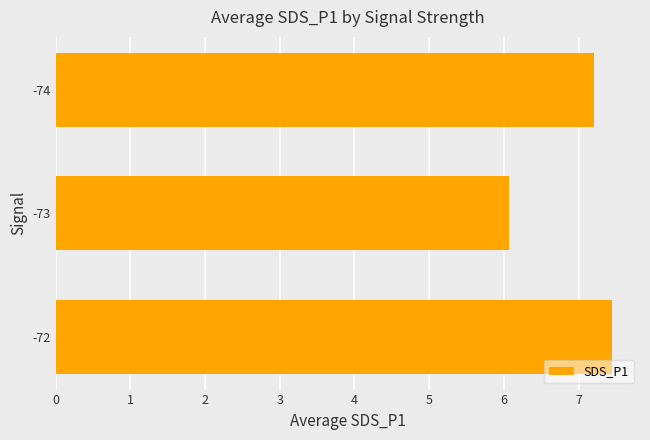

How many values exceed 7?

2